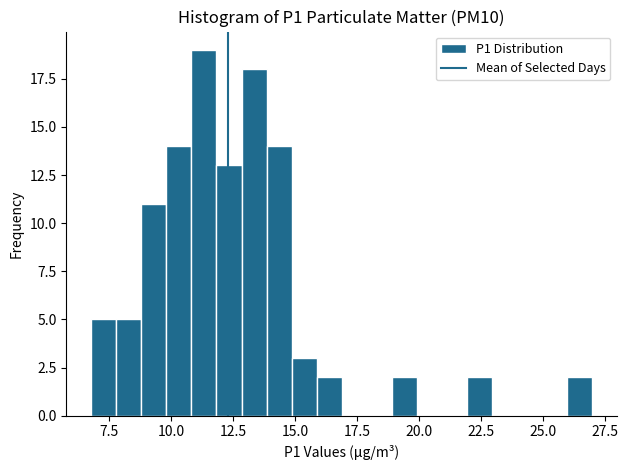

Around what value on the x-axis is the tallest bar? Give the approximate position of its centre, as read against the axis.

11.5